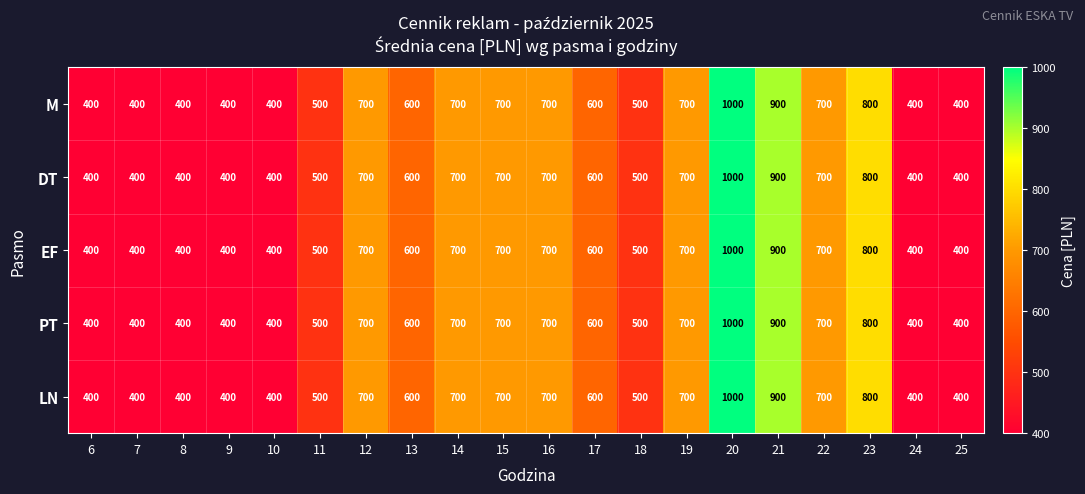

What is the difference between the maximum and minimum values in the LN series?

600